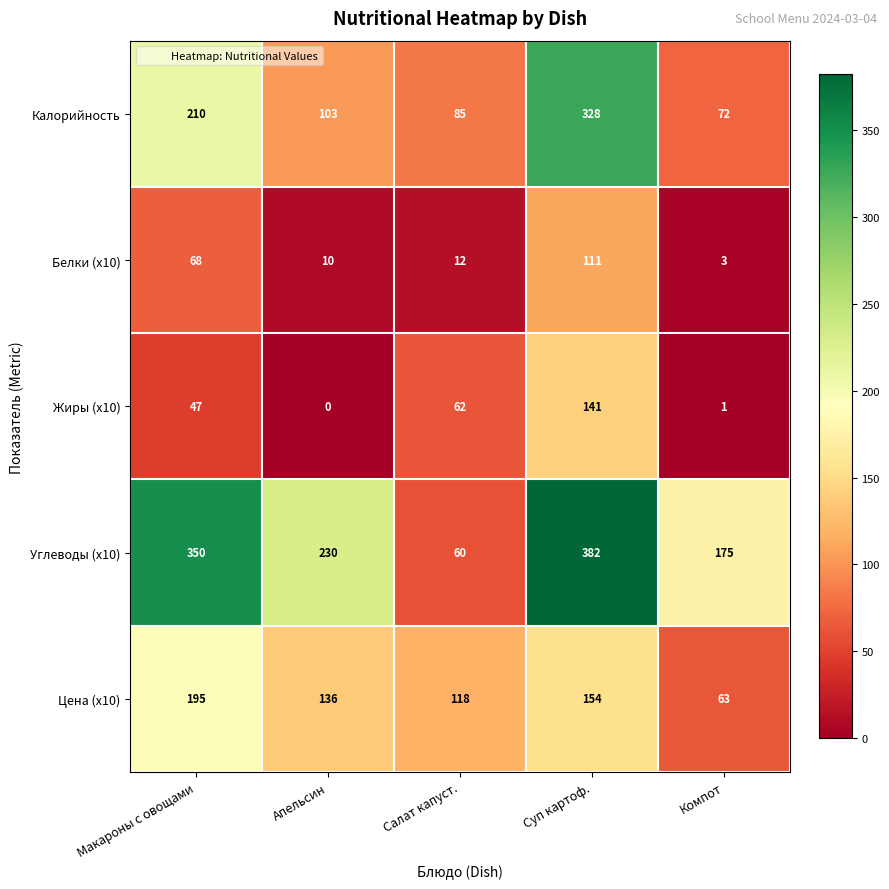

The Углеводы (x10) series shows 175 at Компот. True or false?

True